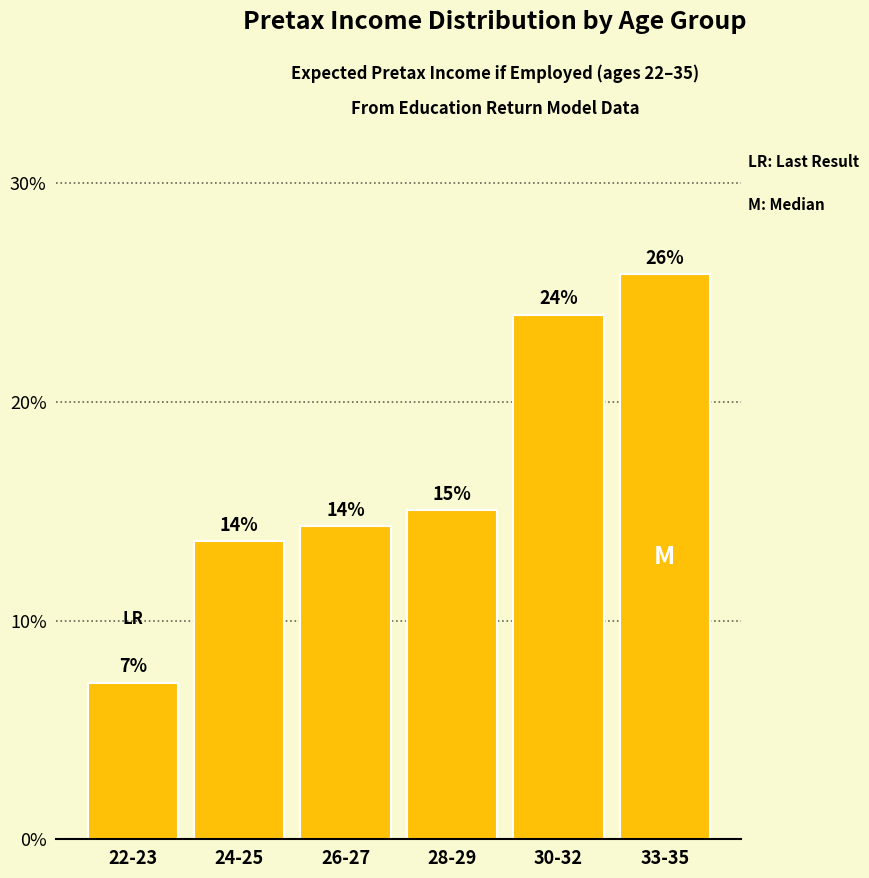

Are the bars horizontal?

No